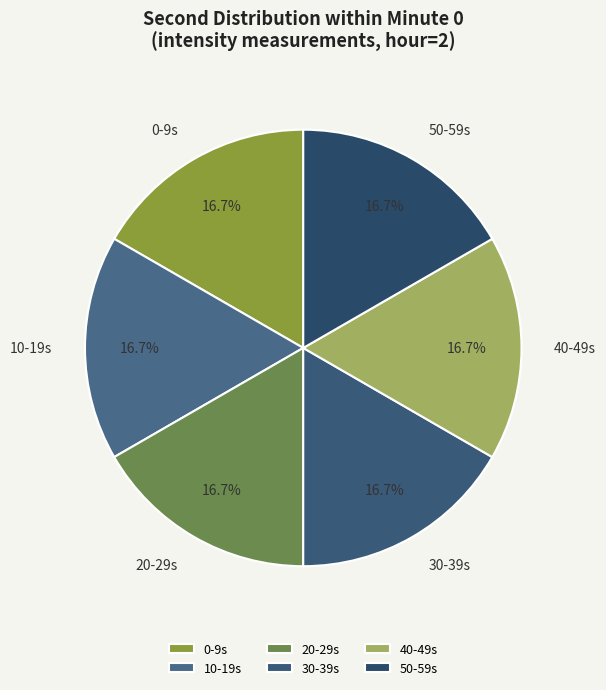

How much of the chart is everything except 30-39s?

83.3%